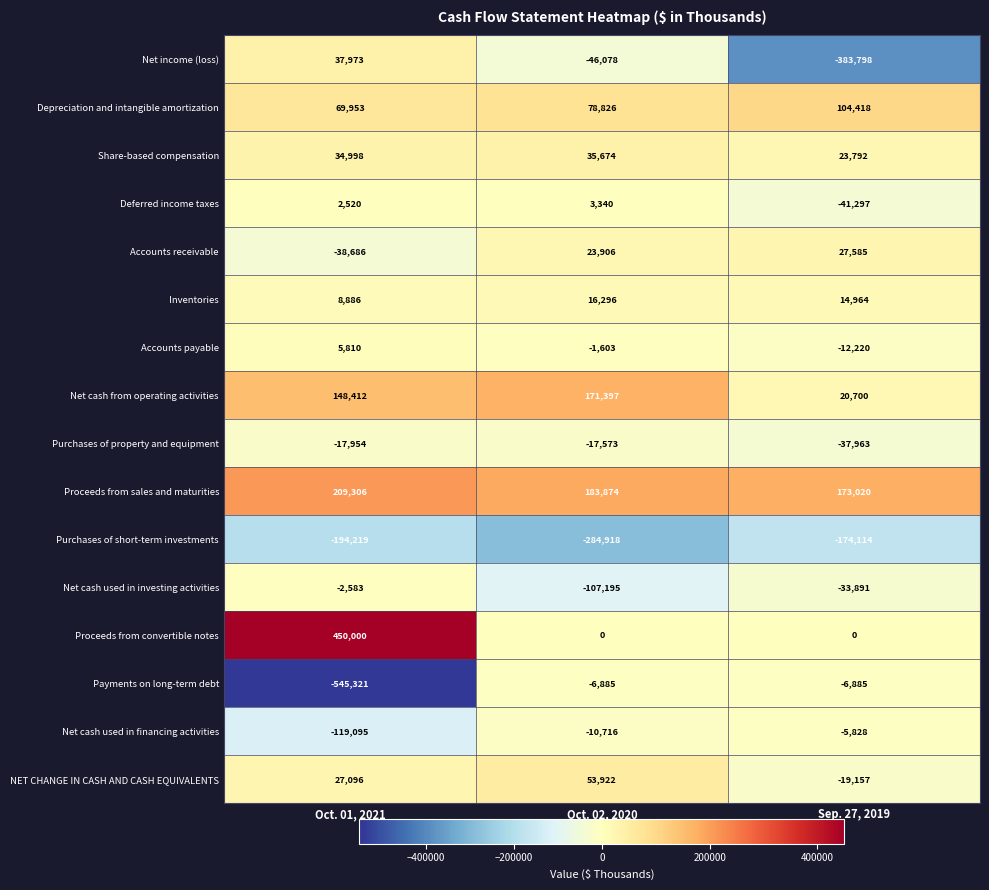

What is the greatest value displayed?

450000